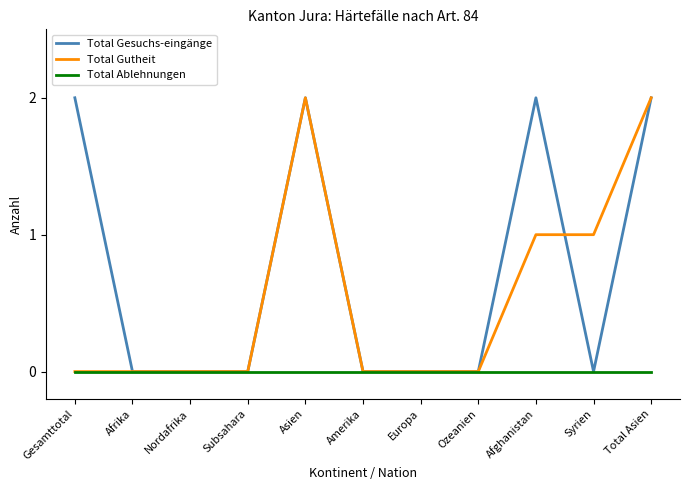

Reading left to right, extract all data points from this chart.

Total Gesuchs-eingänge: 2	0	0	0	2	0	0	0	2	0	2
Total Gutheit: 0	0	0	0	2	0	0	0	1	1	2
Total Ablehnungen: 0	0	0	0	0	0	0	0	0	0	0